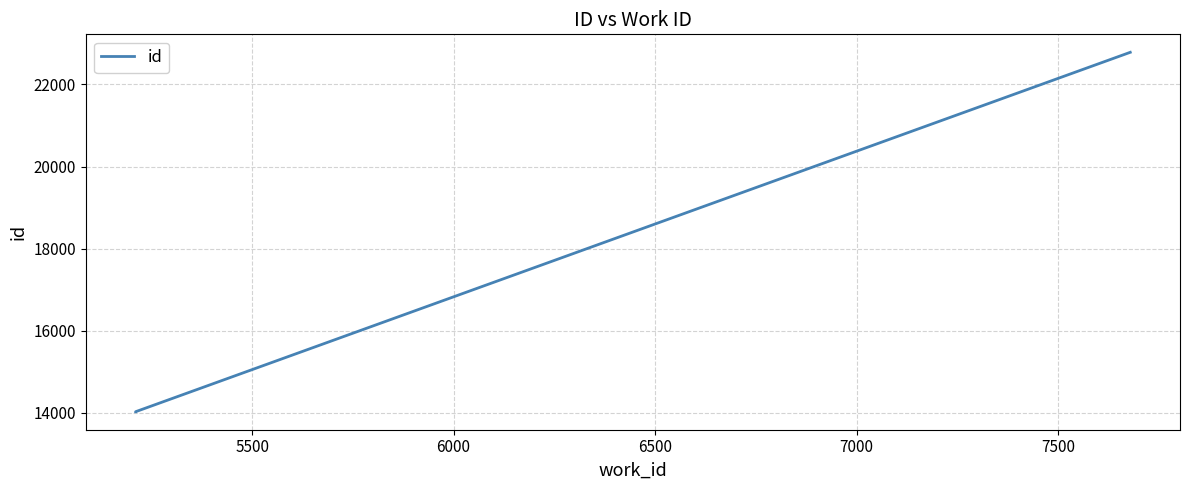

How many values are below 14026?

1